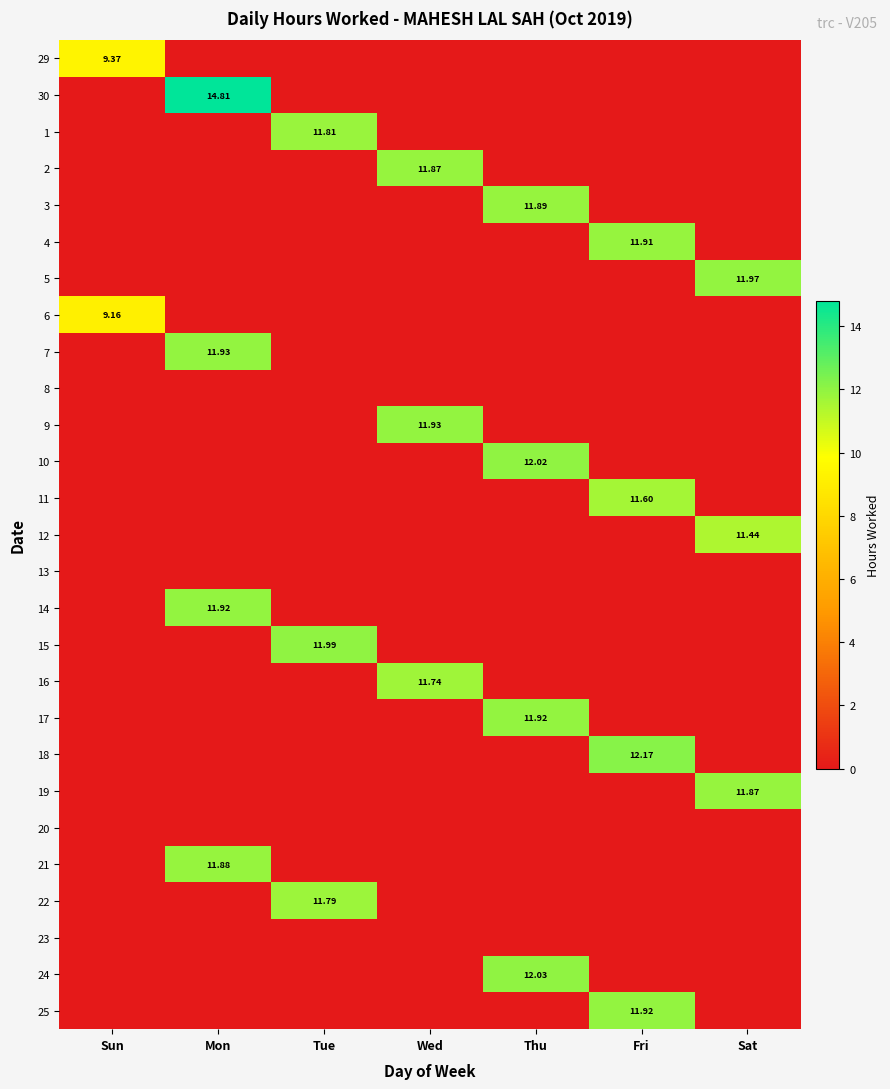

Is the value of 30 at Thu greater than the value of 14 at Mon?

No